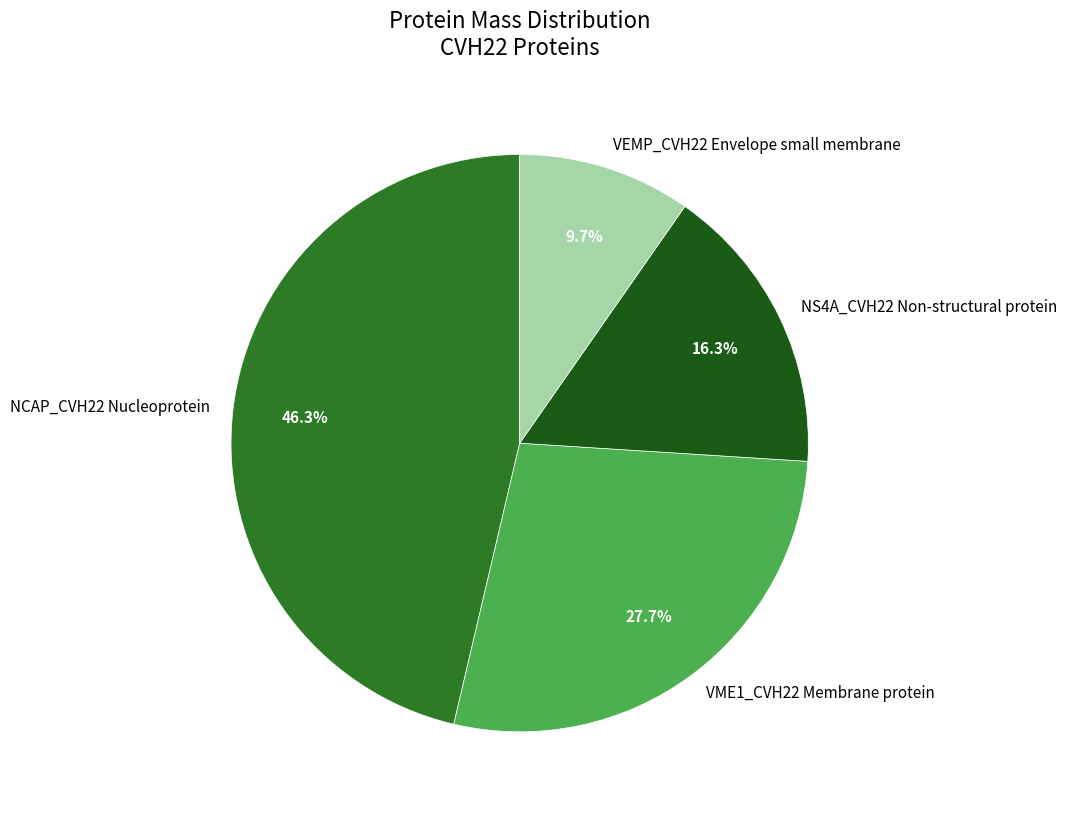

To the nearest percent, what is the average slice percentage?

25%